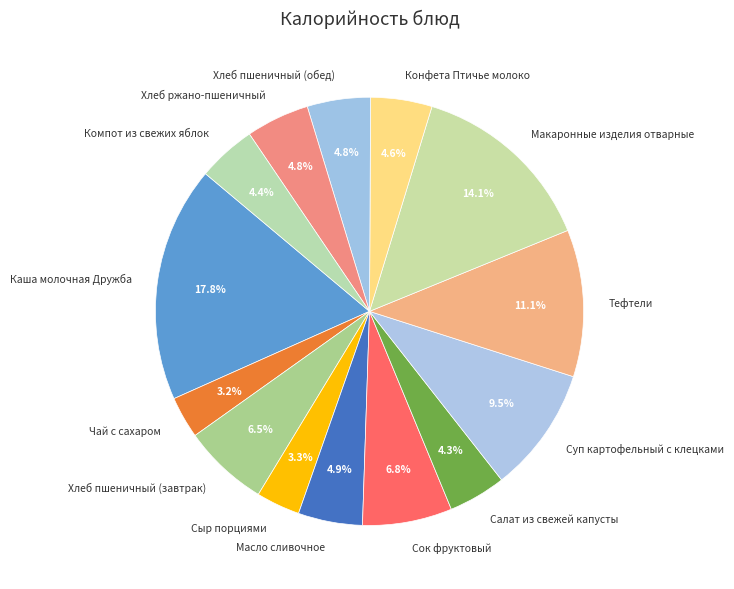

How many segments does this pie chart have?

14